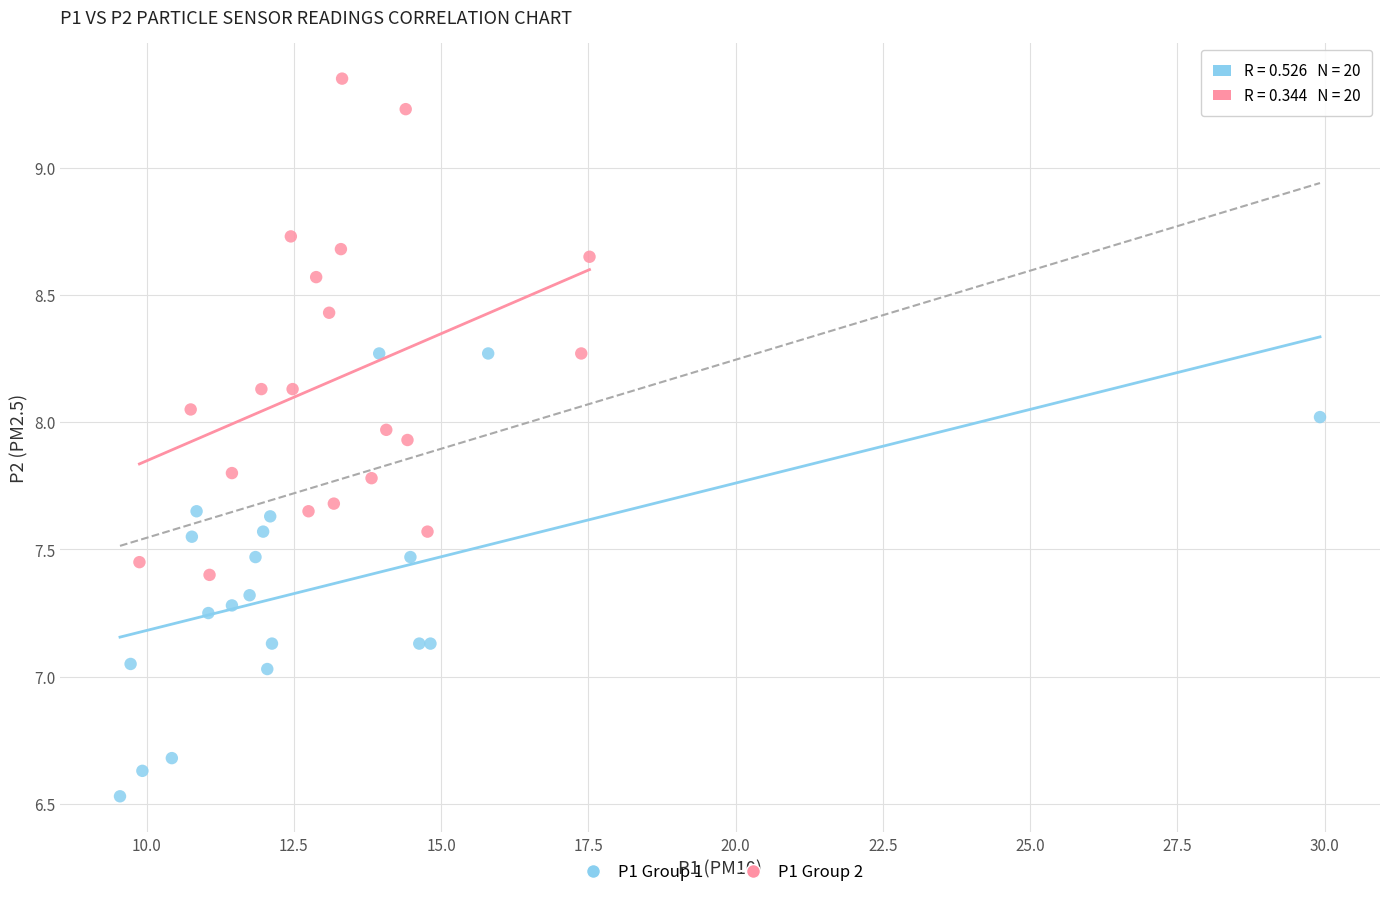

Which series has the widest spread of Y values?

P1 Group 2